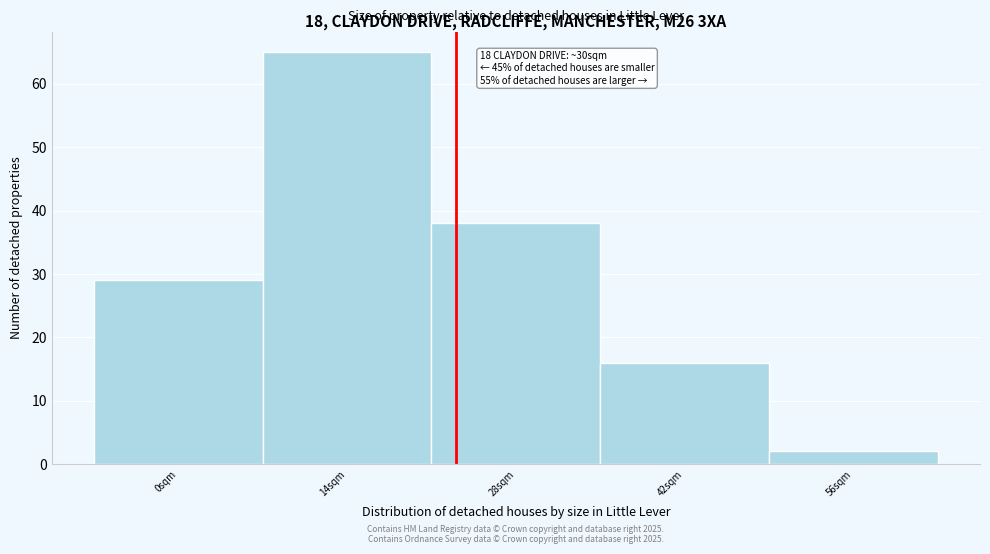

Reading left to right, extract all data points from this chart.

29	65	38	16	2